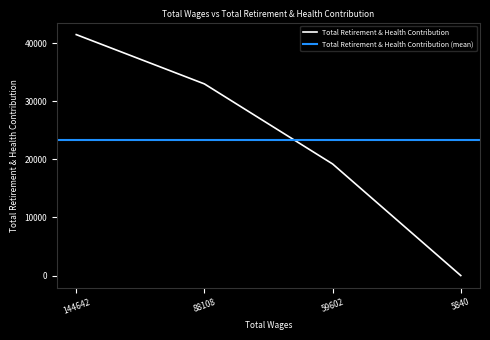

What is the approximate value at 59602.0, to the nearest 100?

19200